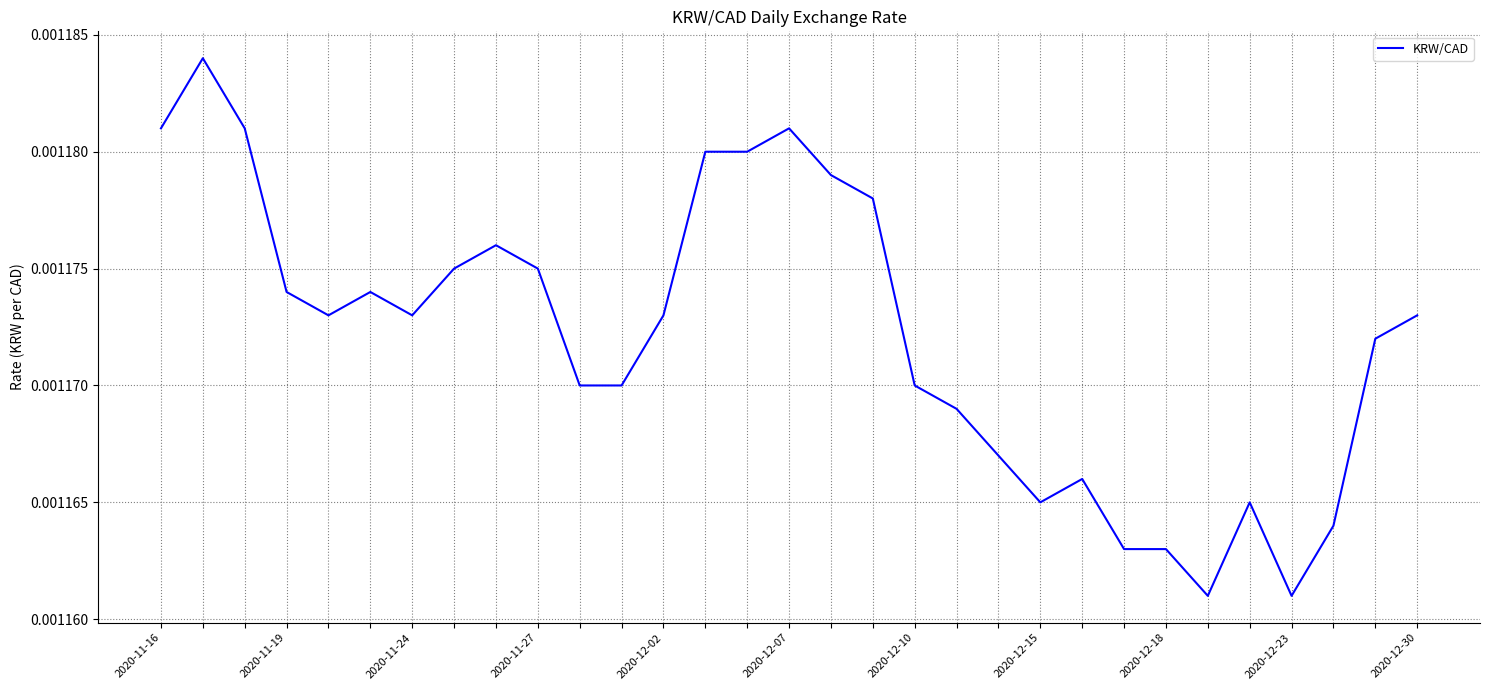

Which label corresponds to the largest value in the chart?

2020-11-19